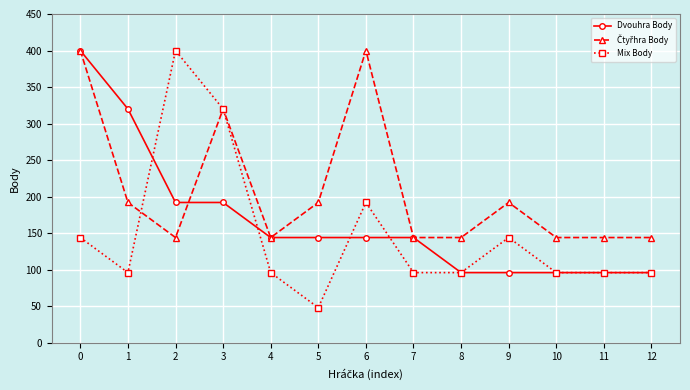

Which series has the widest spread of values?

Mix Body